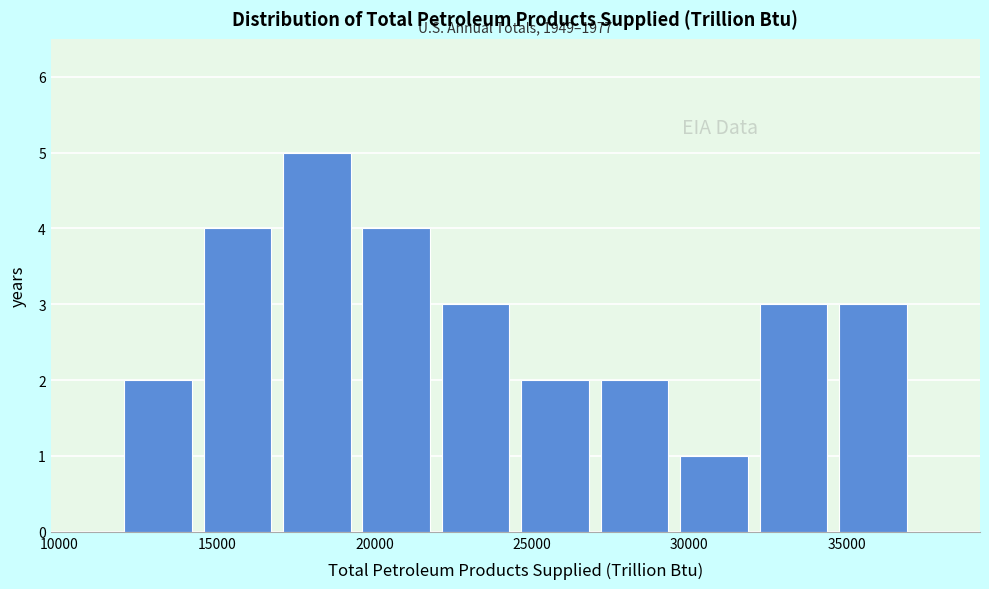

Which range on the x-axis has the tallest bar?

17000 to 19500